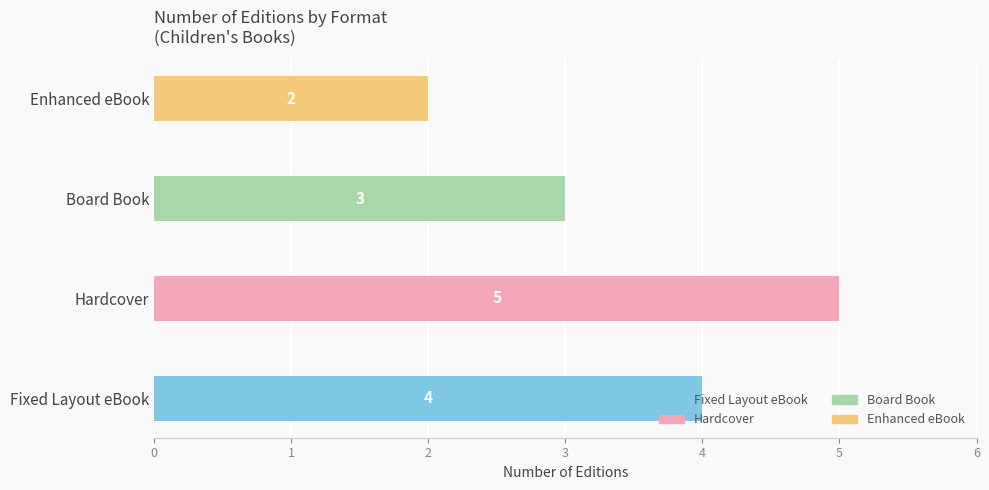

What is the average value?

4